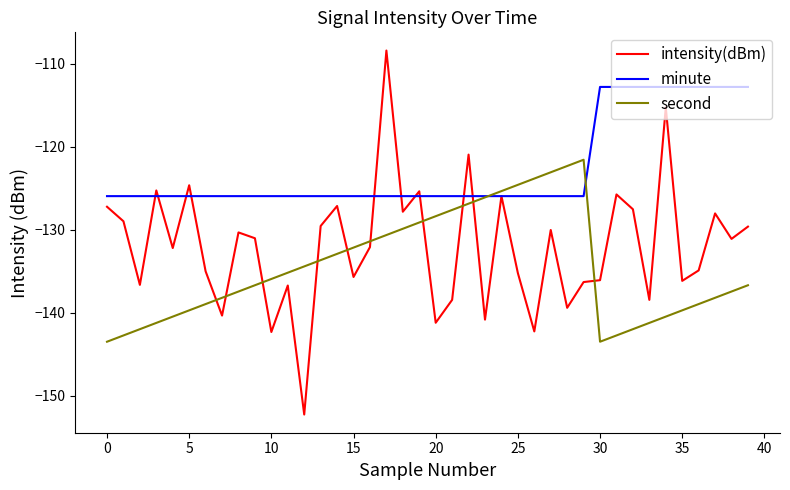

Which series has the largest range (max minus min)?

intensity(dBm)